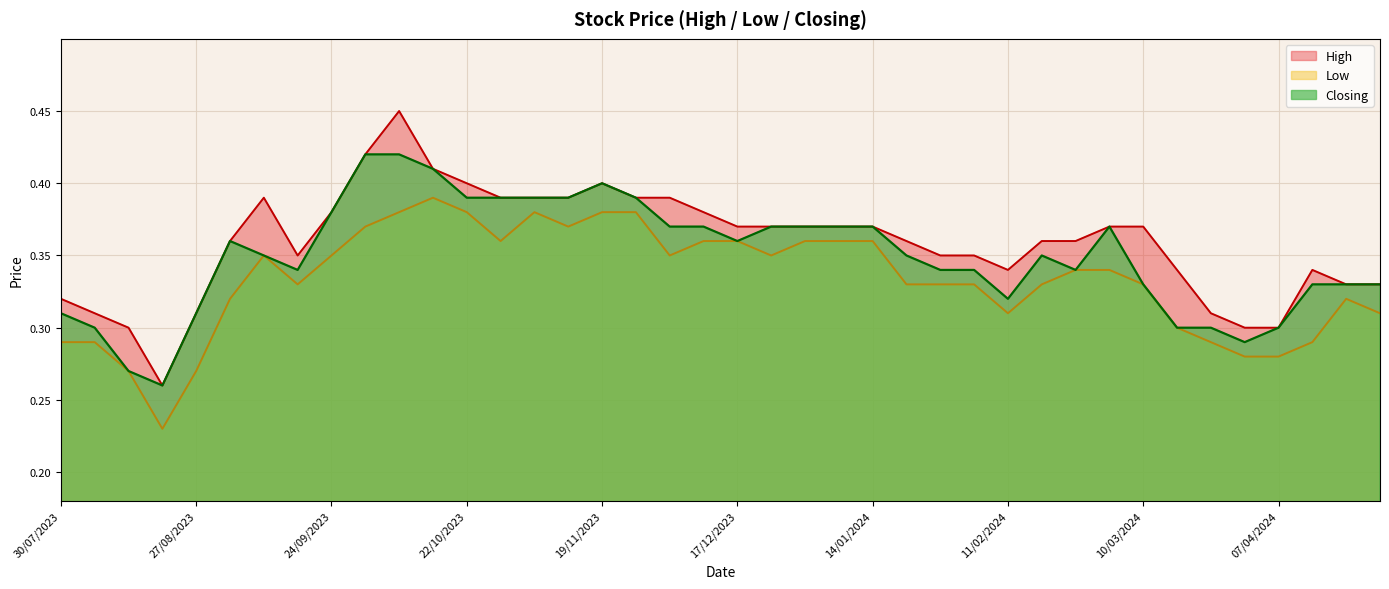

Reading right to left, what are all the values shown in this chart?

High: 30/07/2023=0.3	06/08/2023=0.3	13/08/2023=0.3	20/08/2023=0.3	27/08/2023=0.3	03/09/2023=0.4	10/09/2023=0.4	17/09/2023=0.3	24/09/2023=0.4	01/10/2023=0.4	08/10/2023=0.5	15/10/2023=0.4	22/10/2023=0.4	29/10/2023=0.4	05/11/2023=0.4	12/11/2023=0.4	19/11/2023=0.4	26/11/2023=0.4	03/12/2023=0.4	10/12/2023=0.4	17/12/2023=0.4	24/12/2023=0.4	31/12/2023=0.4	07/01/2024=0.4	14/01/2024=0.4	21/01/2024=0.4	28/01/2024=0.3	04/02/2024=0.3	11/02/2024=0.3	18/02/2024=0.4	25/02/2024=0.4	03/03/2024=0.4	10/03/2024=0.4	17/03/2024=0.3	24/03/2024=0.3	31/03/2024=0.3	07/04/2024=0.3	14/04/2024=0.3	21/04/2024=0.3	28/04/2024=0.3
Low: 30/07/2023=0.3	06/08/2023=0.3	13/08/2023=0.3	20/08/2023=0.2	27/08/2023=0.3	03/09/2023=0.3	10/09/2023=0.3	17/09/2023=0.3	24/09/2023=0.3	01/10/2023=0.4	08/10/2023=0.4	15/10/2023=0.4	22/10/2023=0.4	29/10/2023=0.4	05/11/2023=0.4	12/11/2023=0.4	19/11/2023=0.4	26/11/2023=0.4	03/12/2023=0.3	10/12/2023=0.4	17/12/2023=0.4	24/12/2023=0.3	31/12/2023=0.4	07/01/2024=0.4	14/01/2024=0.4	21/01/2024=0.3	28/01/2024=0.3	04/02/2024=0.3	11/02/2024=0.3	18/02/2024=0.3	25/02/2024=0.3	03/03/2024=0.3	10/03/2024=0.3	17/03/2024=0.3	24/03/2024=0.3	31/03/2024=0.3	07/04/2024=0.3	14/04/2024=0.3	21/04/2024=0.3	28/04/2024=0.3
Closing: 30/07/2023=0.3	06/08/2023=0.3	13/08/2023=0.3	20/08/2023=0.3	27/08/2023=0.3	03/09/2023=0.4	10/09/2023=0.3	17/09/2023=0.3	24/09/2023=0.4	01/10/2023=0.4	08/10/2023=0.4	15/10/2023=0.4	22/10/2023=0.4	29/10/2023=0.4	05/11/2023=0.4	12/11/2023=0.4	19/11/2023=0.4	26/11/2023=0.4	03/12/2023=0.4	10/12/2023=0.4	17/12/2023=0.4	24/12/2023=0.4	31/12/2023=0.4	07/01/2024=0.4	14/01/2024=0.4	21/01/2024=0.3	28/01/2024=0.3	04/02/2024=0.3	11/02/2024=0.3	18/02/2024=0.3	25/02/2024=0.3	03/03/2024=0.4	10/03/2024=0.3	17/03/2024=0.3	24/03/2024=0.3	31/03/2024=0.3	07/04/2024=0.3	14/04/2024=0.3	21/04/2024=0.3	28/04/2024=0.3